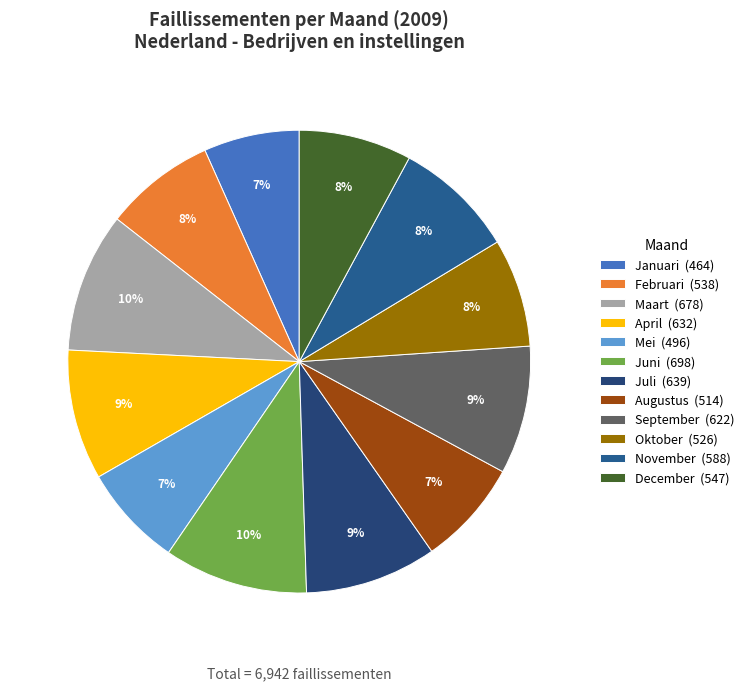

Does any single category account for the majority?

No